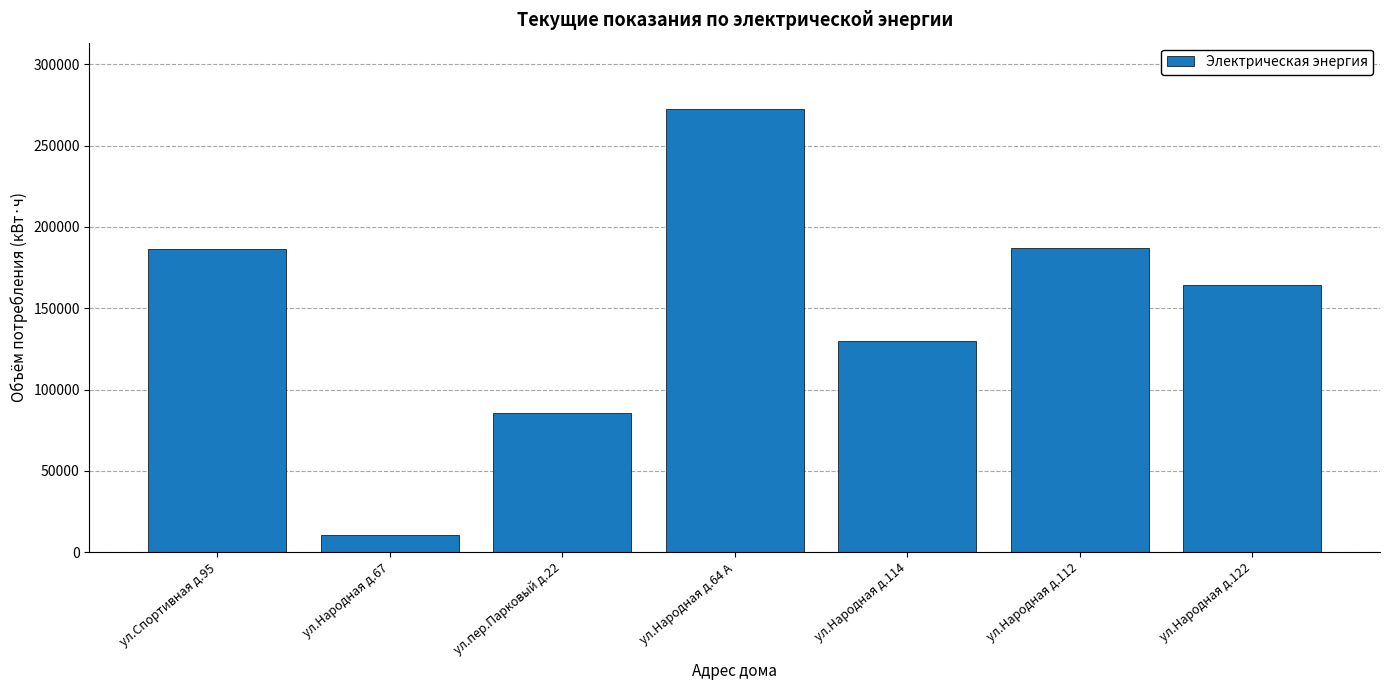

How many values are below 164280?

3